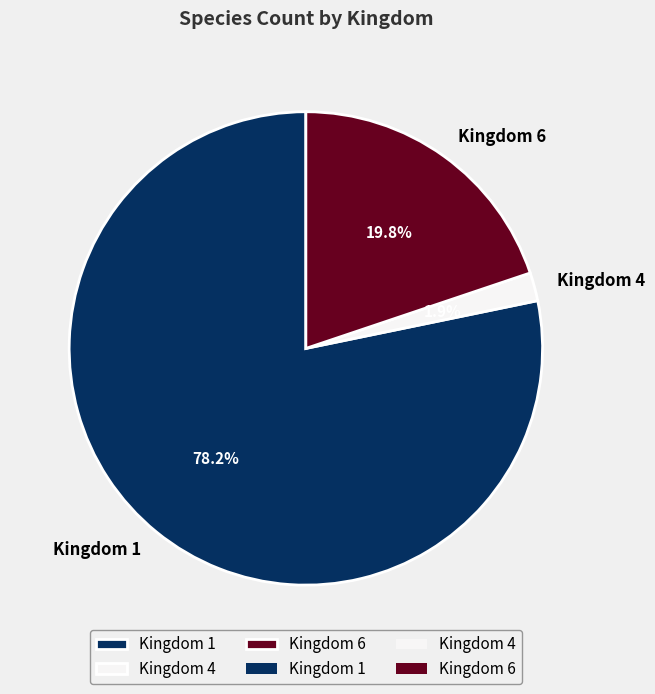

Rank the categories by value from highest to lowest.

Kingdom 1, Kingdom 6, Kingdom 4